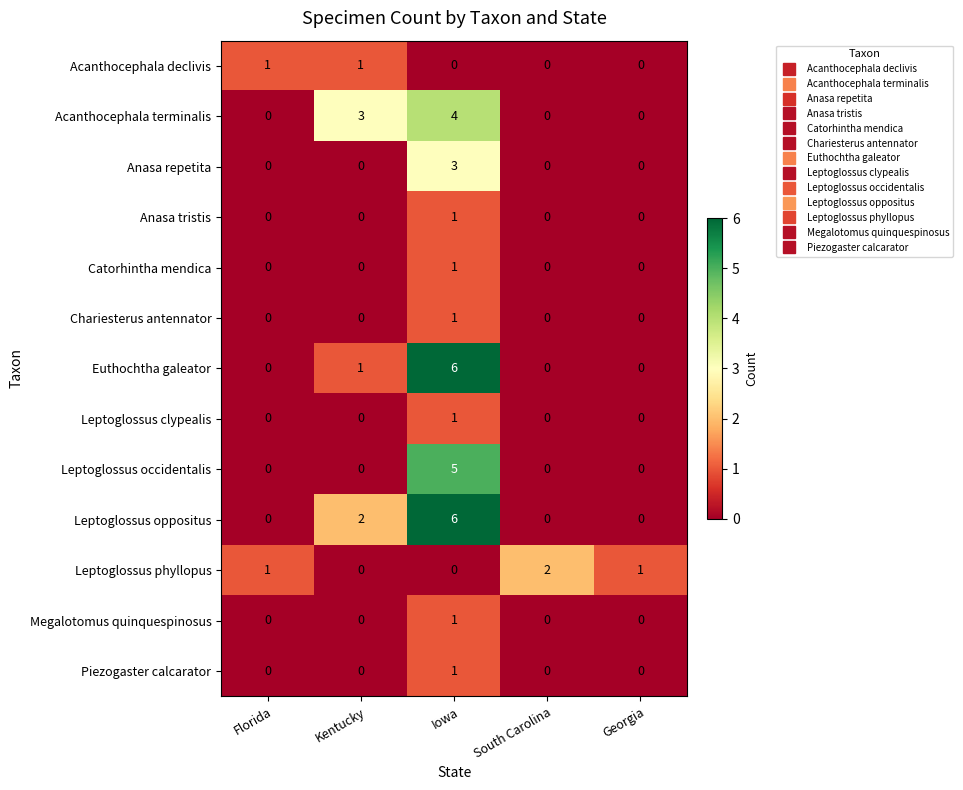

What is the total value across all series at Kentucky?

7